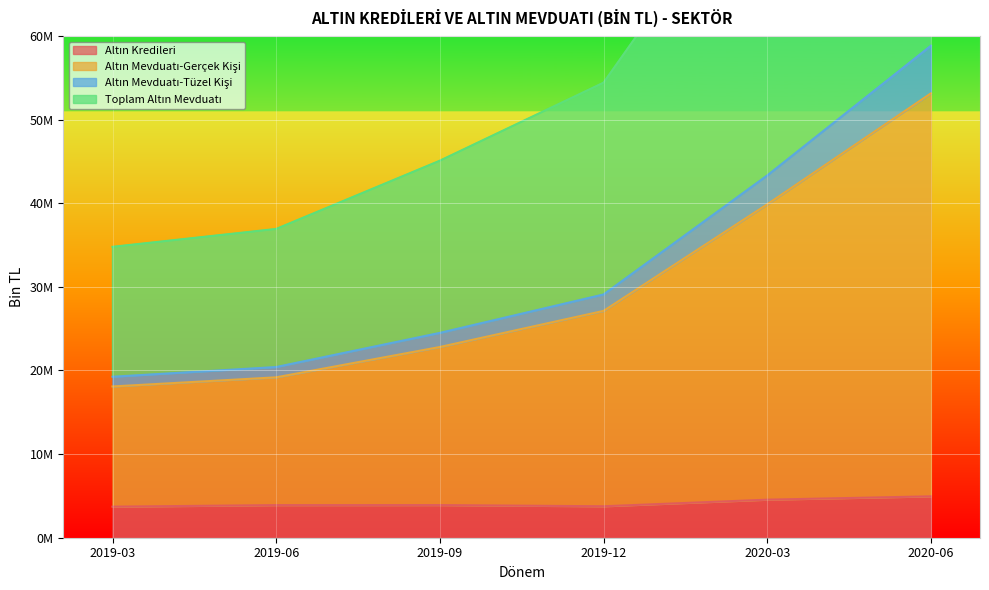

Reading left to right, list all the values displayed in this chart.

Altın Kredileri: 3713576	3899747	3903775	3761795	4550447	4948628
Altın Mevduatı-Gerçek Kişi: 18089088	19180617	22807336	27124065	39871481	53139177
Altın Mevduatı-Tüzel Kişi: 19249612	20413041	24496638	29090834	43321454	58834848
Toplam Altın Mevduatı: 34785648	36926335	45089501	54419873	82092461	112721068